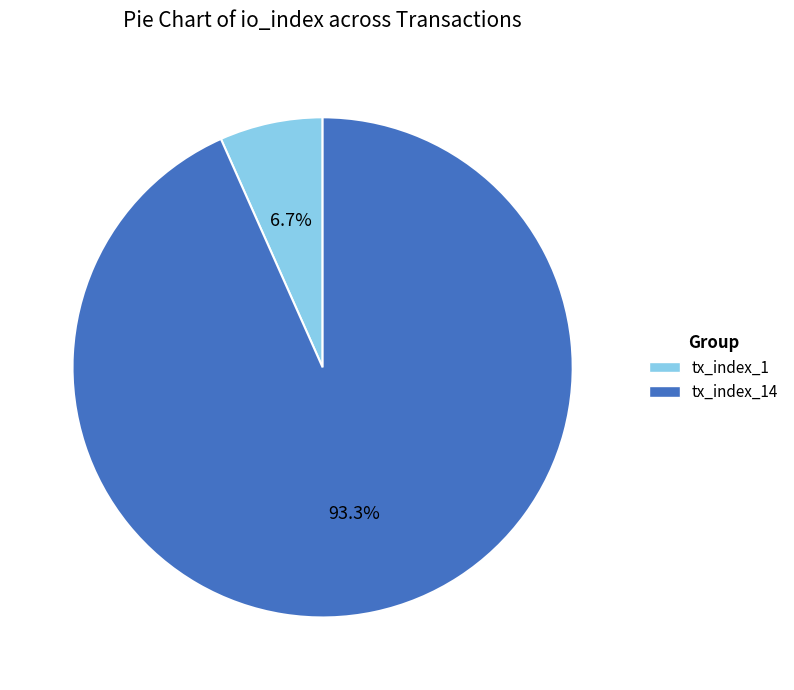

To the nearest percent, what is the combined percentage of tx_index_1 and tx_index_14?

100%